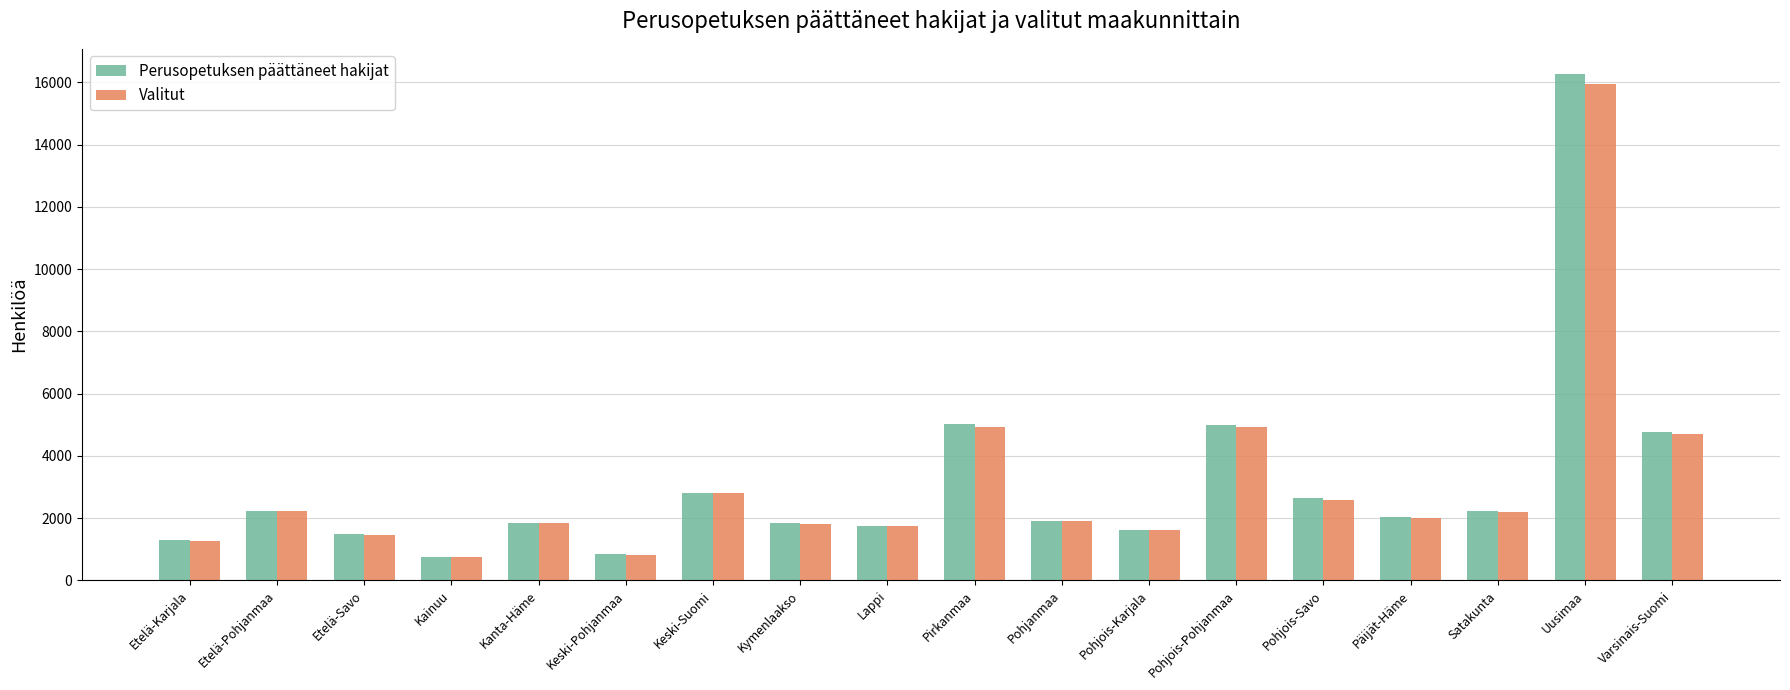

Which series has the largest range (max minus min)?

Perusopetuksen päättäneet hakijat